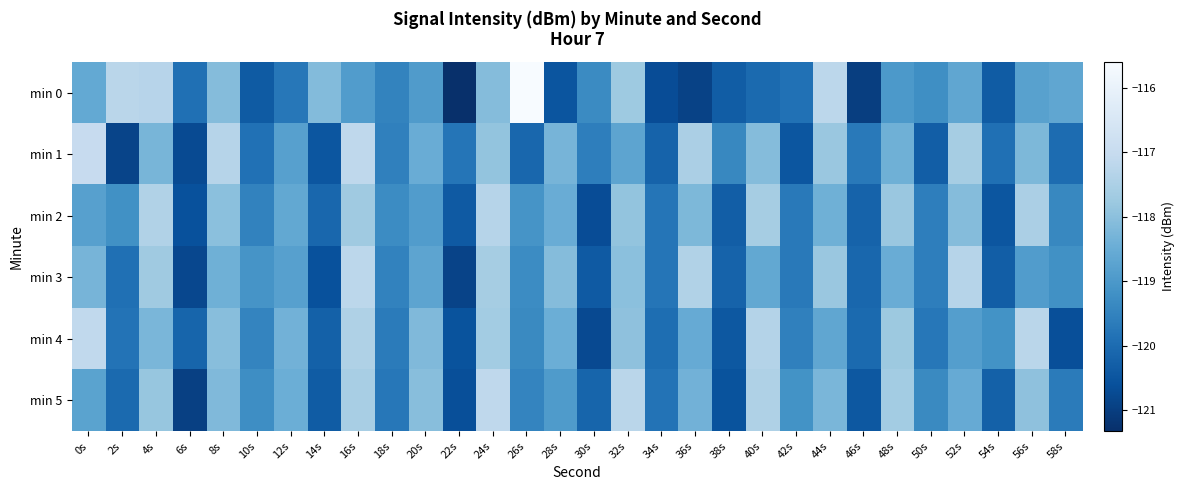

Reading left to right, list all the values displayed in this chart.

min 0: 0s=-118.6	2s=-117.2	4s=-117.3	6s=-119.9	8s=-118.1	10s=-120.4	12s=-119.7	14s=-118.1	16s=-118.9	18s=-119.5	20s=-118.9	22s=-121.3	24s=-118.1	26s=-115.6	28s=-120.5	30s=-119.3	32s=-117.7	34s=-120.7	36s=-120.9	38s=-120.3	40s=-120.1	42s=-119.9	44s=-117.2	46s=-121.0	48s=-119.0	50s=-119.2	52s=-118.7	54s=-120.4	56s=-118.8	58s=-118.7
min 1: 0s=-117.0	2s=-120.9	4s=-118.3	6s=-120.7	8s=-117.3	10s=-119.9	12s=-118.8	14s=-120.5	16s=-117.1	18s=-119.6	20s=-118.5	22s=-119.8	24s=-117.9	26s=-120.1	28s=-118.3	30s=-119.6	32s=-118.7	34s=-120.2	36s=-117.5	38s=-119.4	40s=-118.1	42s=-120.5	44s=-117.8	46s=-119.7	48s=-118.4	50s=-120.3	52s=-117.6	54s=-119.9	56s=-118.2	58s=-120.0
min 2: 0s=-118.8	2s=-119.2	4s=-117.4	6s=-120.6	8s=-118.0	10s=-119.5	12s=-118.6	14s=-120.1	16s=-117.7	18s=-119.3	20s=-118.9	22s=-120.4	24s=-117.3	26s=-119.1	28s=-118.5	30s=-120.7	32s=-117.9	34s=-119.8	36s=-118.2	38s=-120.3	40s=-117.6	42s=-119.7	44s=-118.4	46s=-120.2	48s=-117.8	50s=-119.6	52s=-118.1	54s=-120.5	56s=-117.5	58s=-119.4
min 3: 0s=-118.3	2s=-119.9	4s=-117.7	6s=-120.8	8s=-118.4	10s=-119.1	12s=-118.8	14s=-120.6	16s=-117.2	18s=-119.5	20s=-118.7	22s=-120.9	24s=-117.6	26s=-119.3	28s=-118.1	30s=-120.4	32s=-118.0	34s=-119.8	36s=-117.4	38s=-120.2	40s=-118.6	42s=-119.7	44s=-117.8	46s=-120.1	48s=-118.5	50s=-119.6	52s=-117.3	54s=-120.3	56s=-118.9	58s=-119.2
min 4: 0s=-117.1	2s=-119.8	4s=-118.2	6s=-120.2	8s=-118.0	10s=-119.5	12s=-118.3	14s=-120.2	16s=-117.5	18s=-119.7	20s=-118.2	22s=-120.5	24s=-117.7	26s=-119.3	28s=-118.5	30s=-120.8	32s=-118.0	34s=-120.0	36s=-118.5	38s=-120.5	40s=-117.3	42s=-119.5	44s=-118.7	46s=-120.0	48s=-117.8	50s=-119.8	52s=-118.8	54s=-119.2	56s=-117.2	58s=-120.7
min 5: 0s=-118.8	2s=-120.0	4s=-117.8	6s=-121.0	8s=-118.2	10s=-119.2	12s=-118.5	14s=-120.3	16s=-117.5	18s=-119.8	20s=-118.0	22s=-120.7	24s=-117.2	26s=-119.5	28s=-119.0	30s=-120.2	32s=-117.2	34s=-119.8	36s=-118.3	38s=-120.5	40s=-117.5	42s=-119.2	44s=-118.2	46s=-120.5	48s=-117.7	50s=-119.3	52s=-118.5	54s=-120.2	56s=-118.0	58s=-119.7